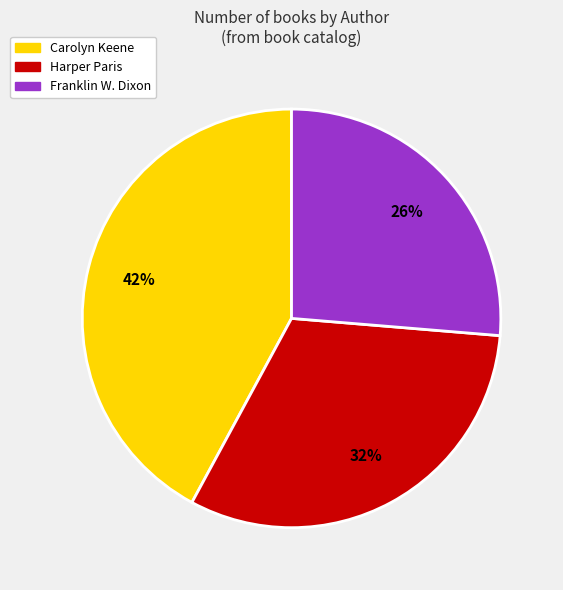

Is there a majority slice in this chart?

No